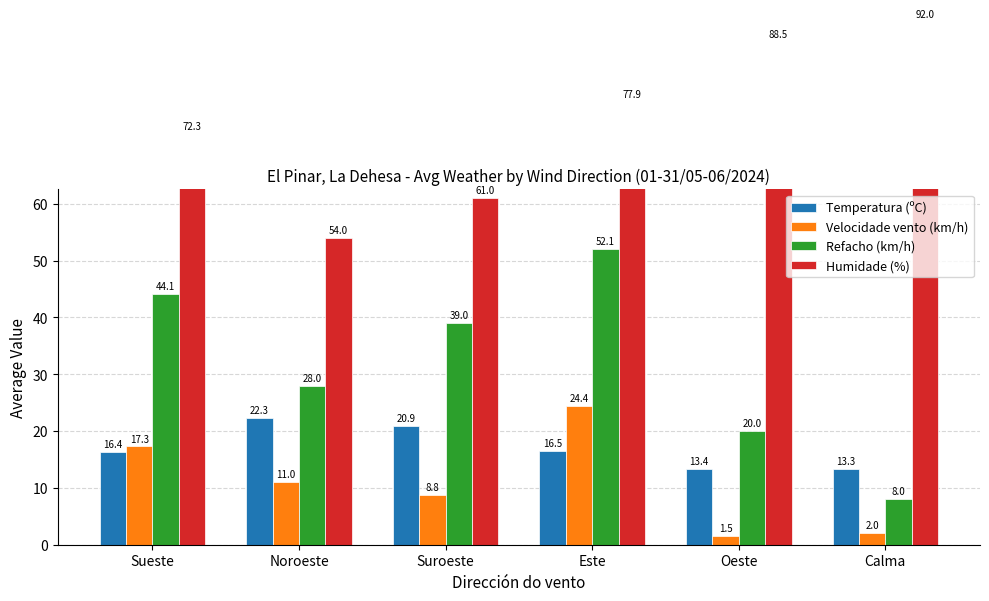

How many values in the Velocidade vento (km/h) series are below 11?

3